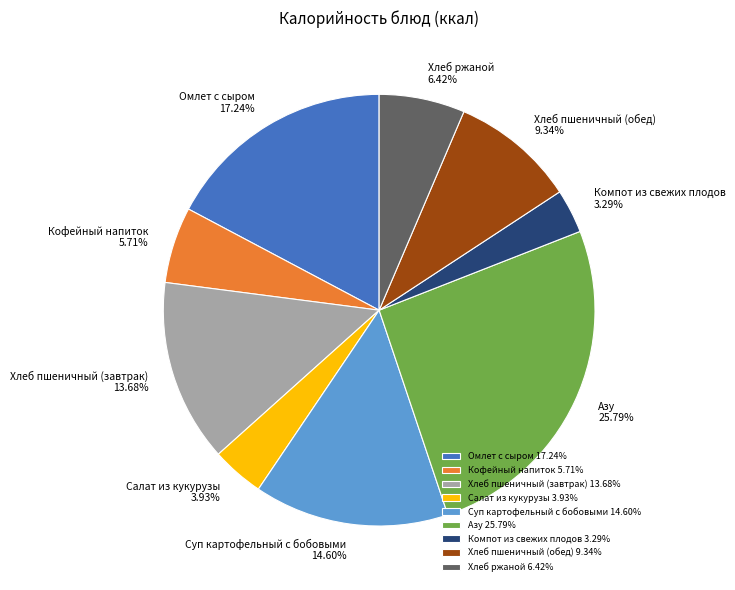

How many segments does this pie chart have?

9